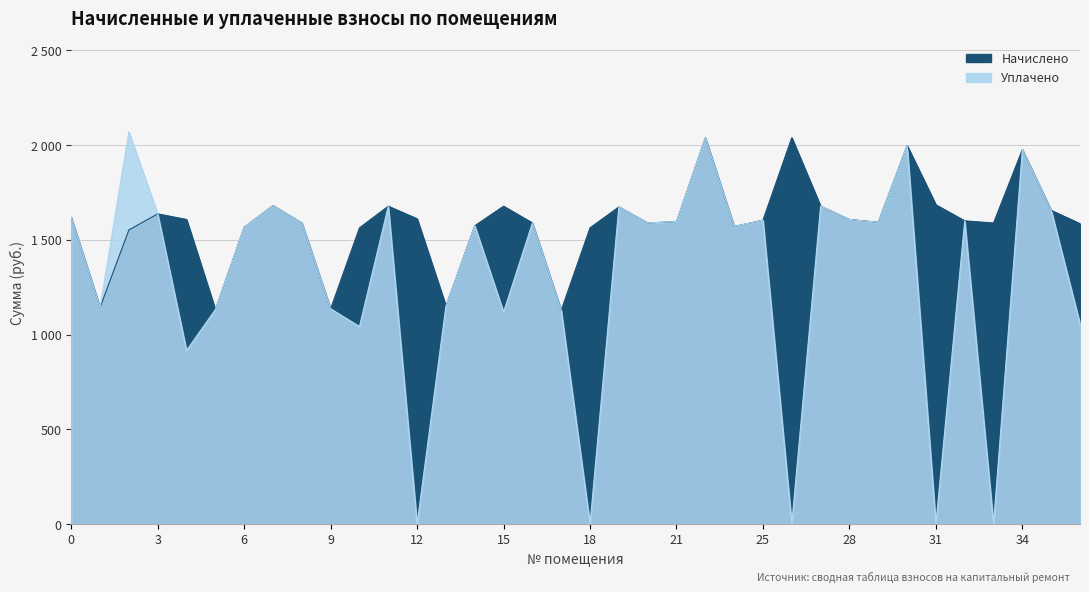

How many values in the Уплачено series are below 1589?

17